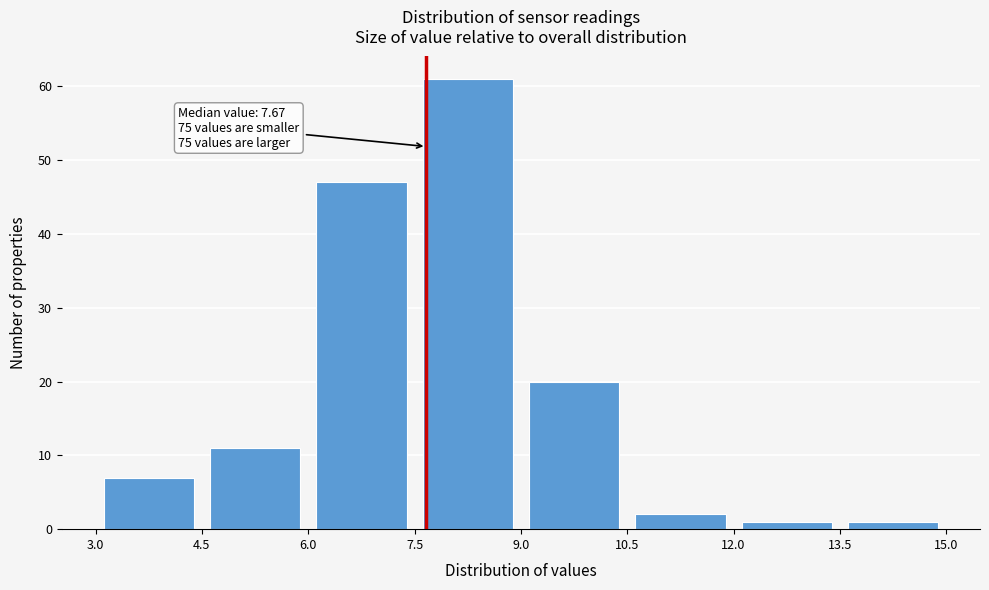

Over which range of the x-axis is the bar tallest?

7.5 to 9.0